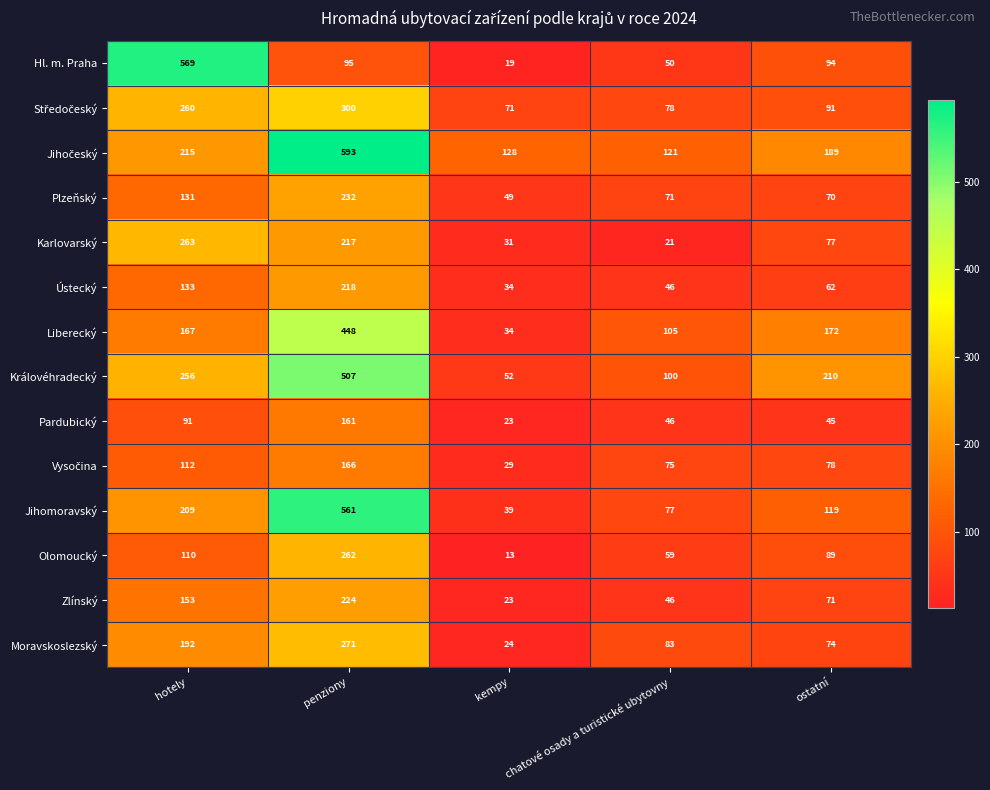

At which category does the chart reach its minimum across all series?

kempy